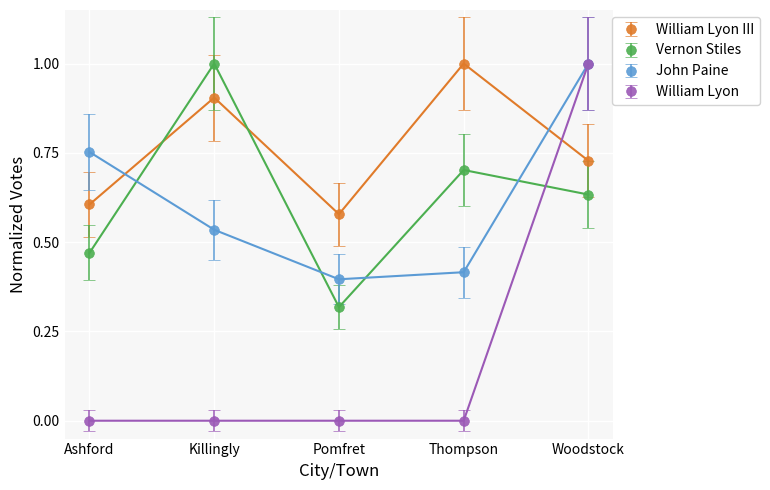

Which series changed the most between Ashford and Thompson?

William Lyon III